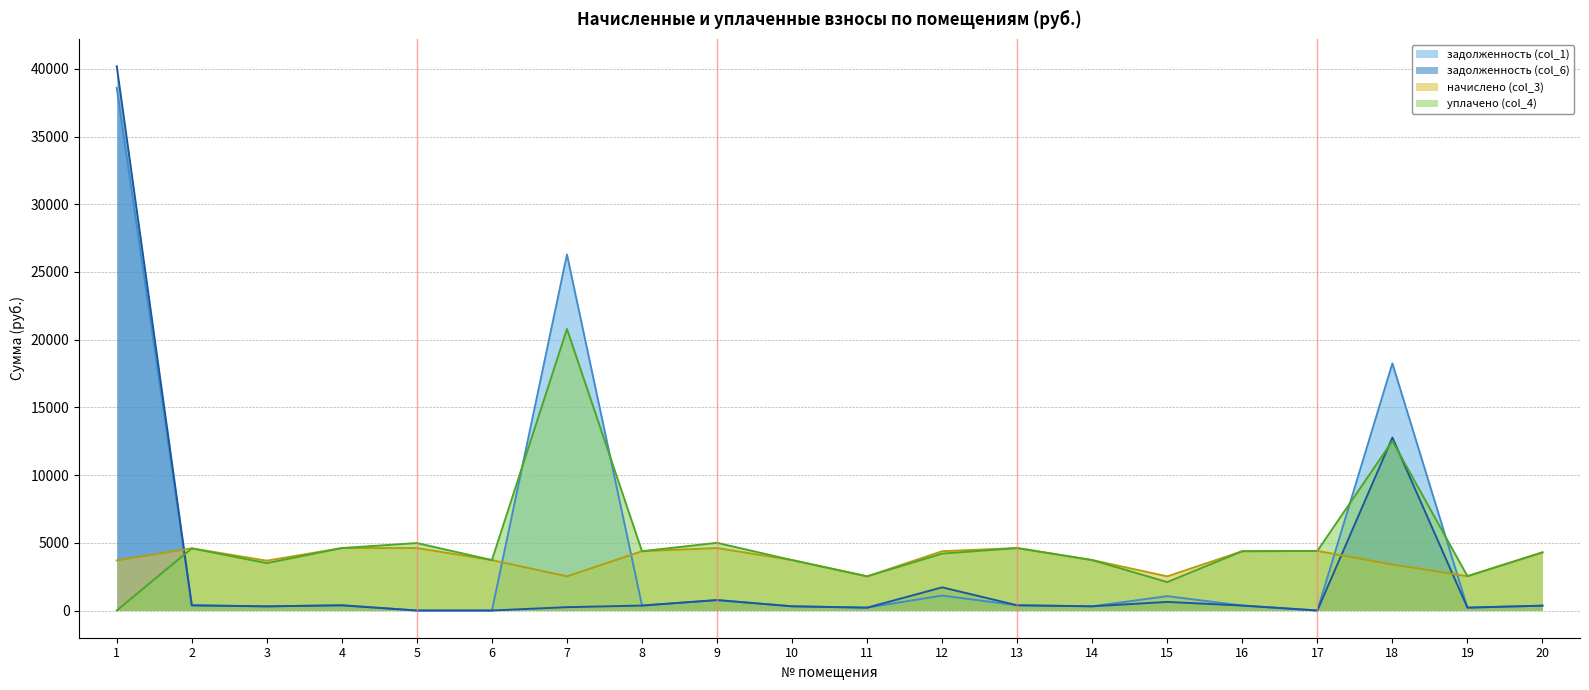

What is the value of the задолженность (col_1) point at the 12th from the left?

1105.2